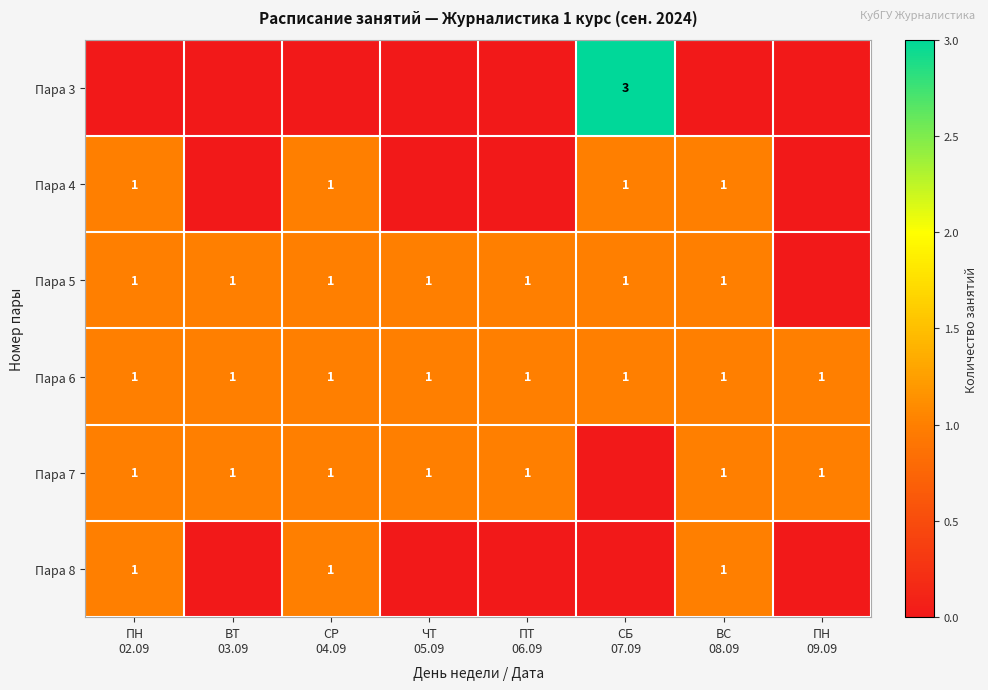

At which category does the chart reach its peak across all series?

СБ
07.09